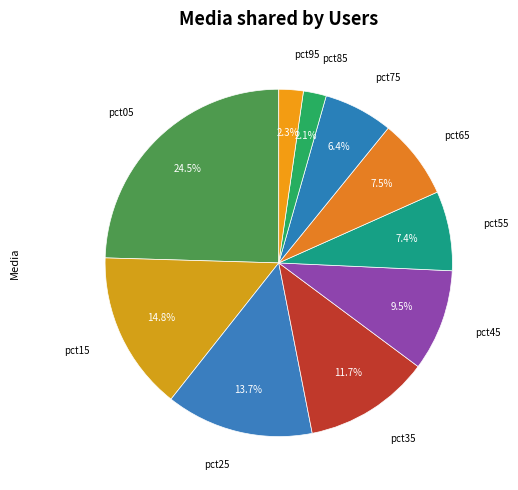

Is pct45 the majority of the pie?

No